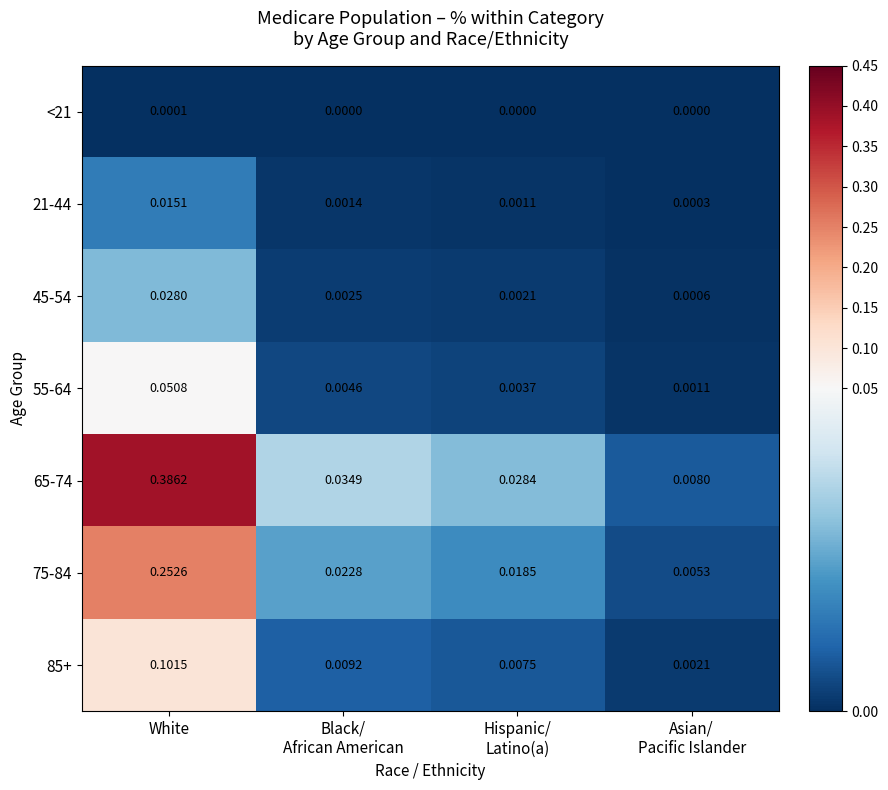

At which category is the sum across all series the highest?

White